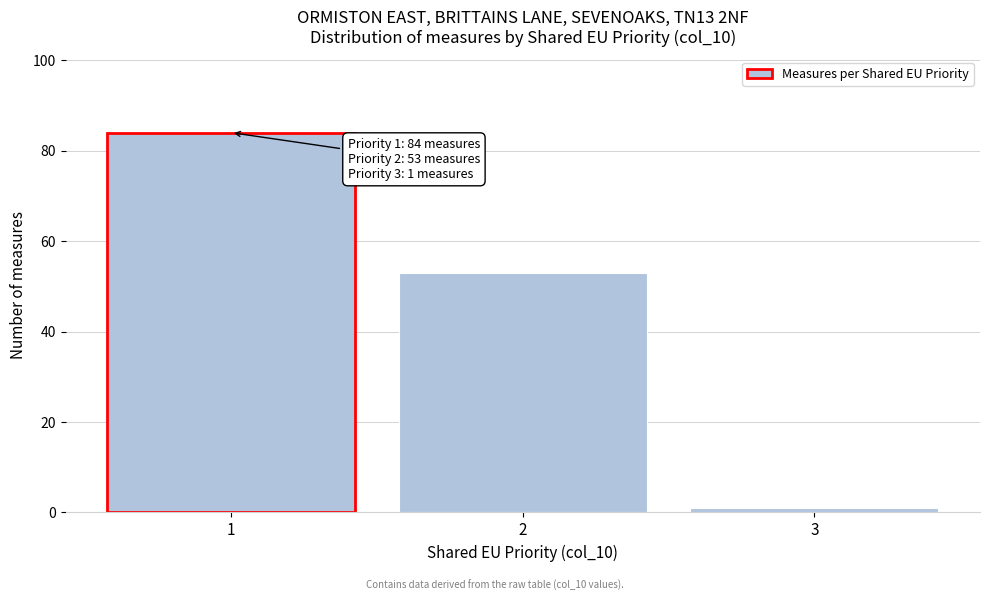

Reading left to right, transcribe all the data shown in this chart.

1=84	2=53	3=1